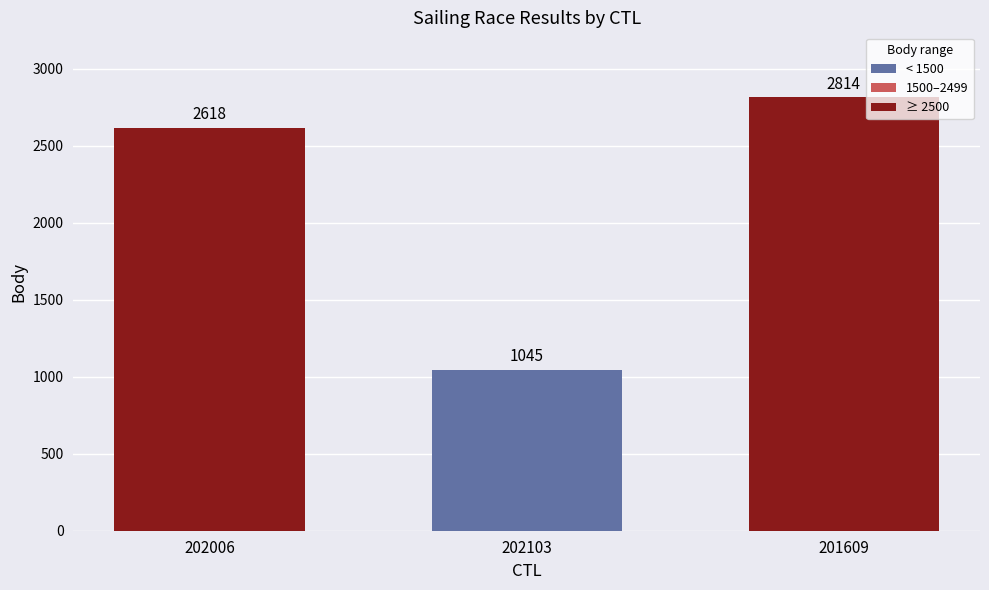

List the labels in order of value, largest first.

201609, 202006, 202103